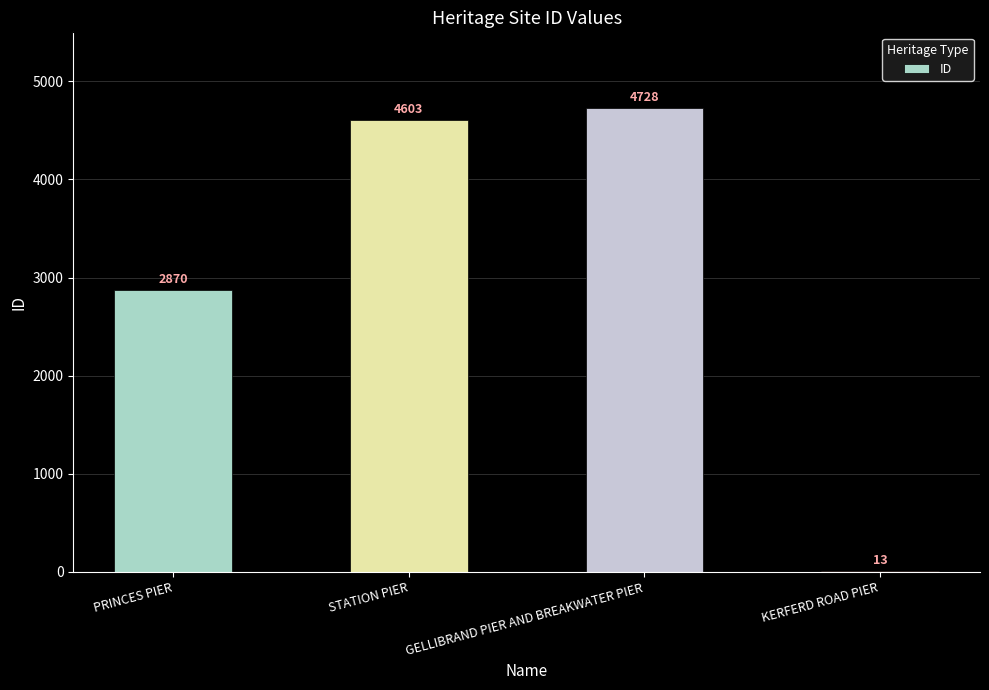

What is the change in value from GELLIBRAND PIER AND BREAKWATER PIER to KERFERD ROAD PIER?

-4715